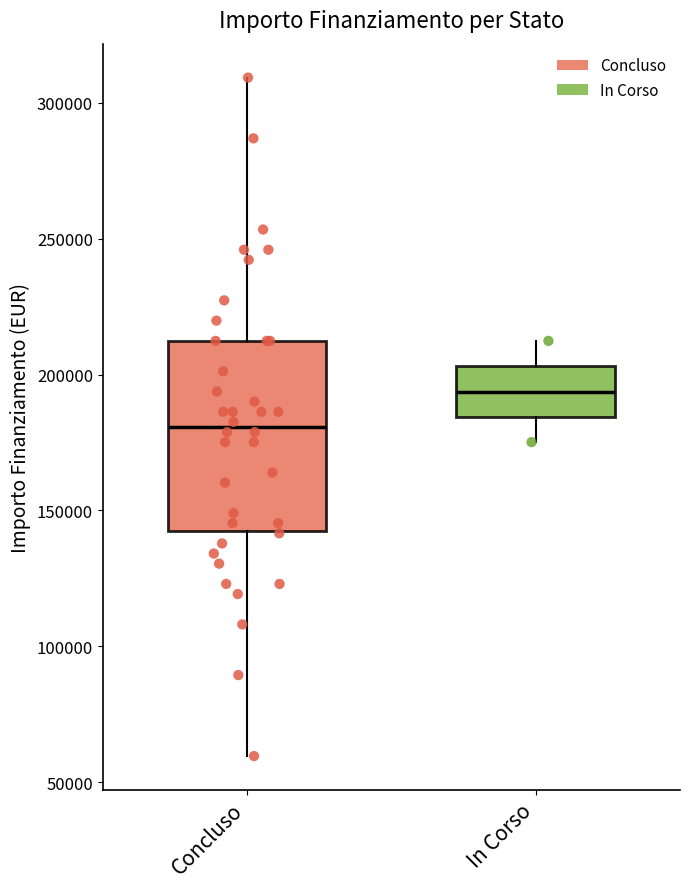

Reading left to right, read every box against the y-axis: the position of its median line, the range the box covers, and the ends of its whiskers. The values are not printed on the chart, so give them approximately, as read against the axis.

Concluso: median 180000, box 145000 to 210000, whiskers 60000 to 310000
In Corso: median 195000, box 185000 to 205000, whiskers 175000 to 210000